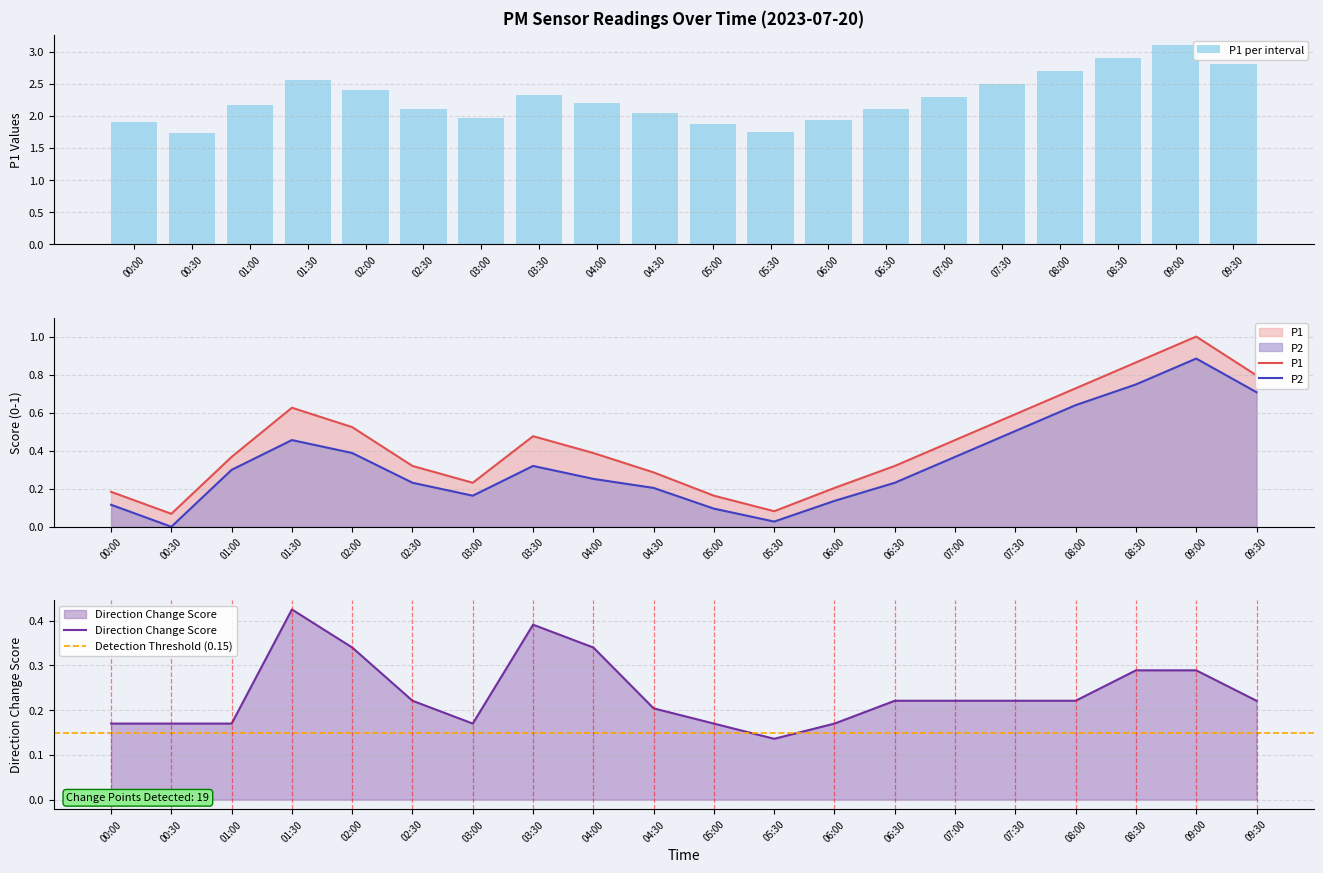

The P1 series shows 2.4 at 02:00. True or false?

True